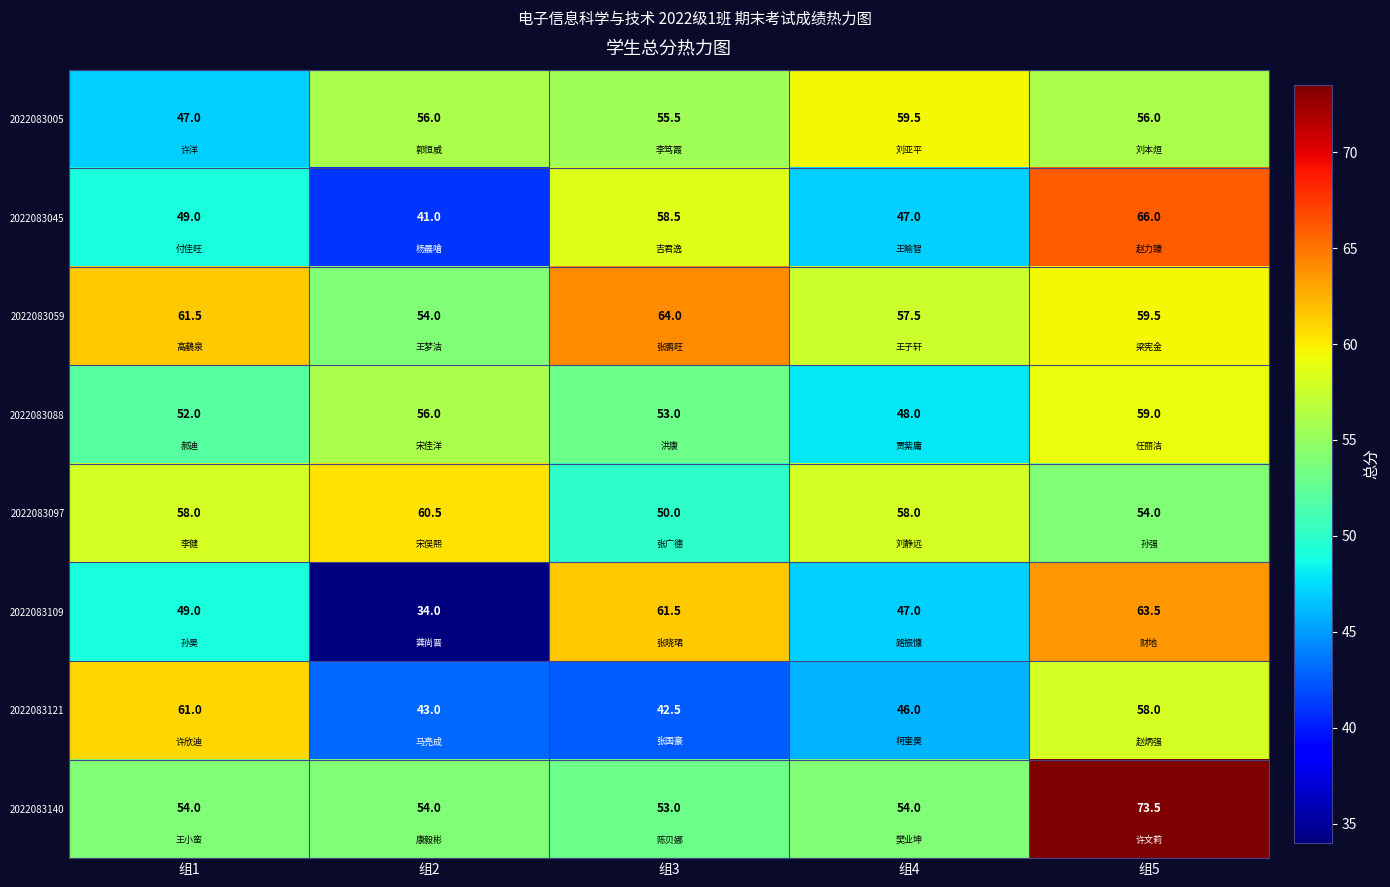

What is the difference between the 2022083059 values at 组3 and 组4?

6.5